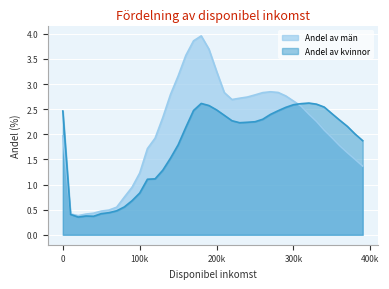

Between 120000 and 180000, which is larger?

180000